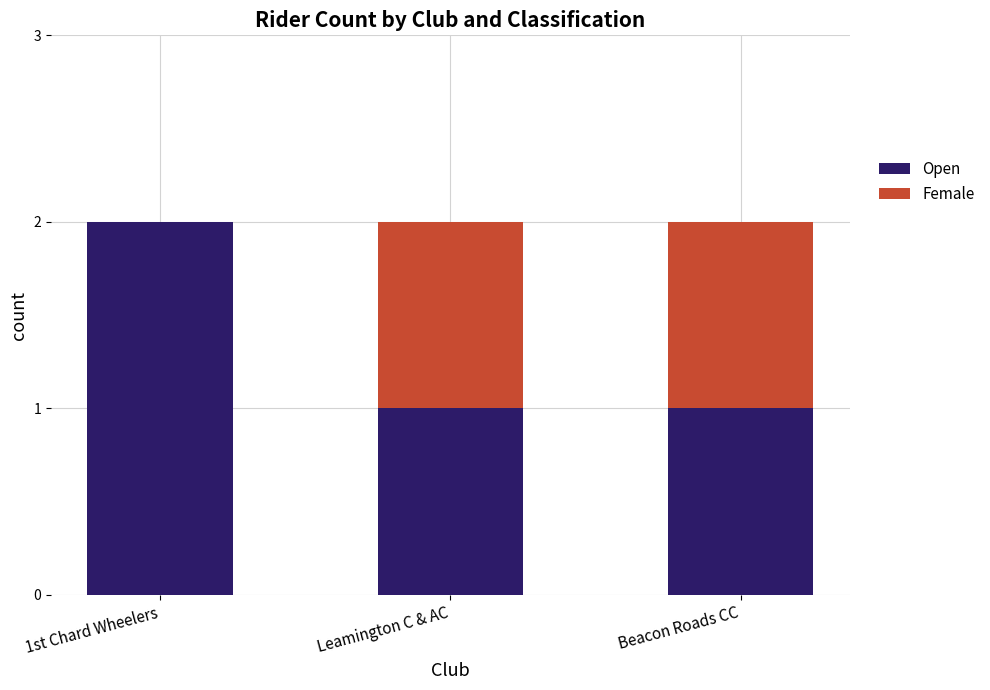

The Open series shows 1 at Beacon Roads CC. True or false?

True